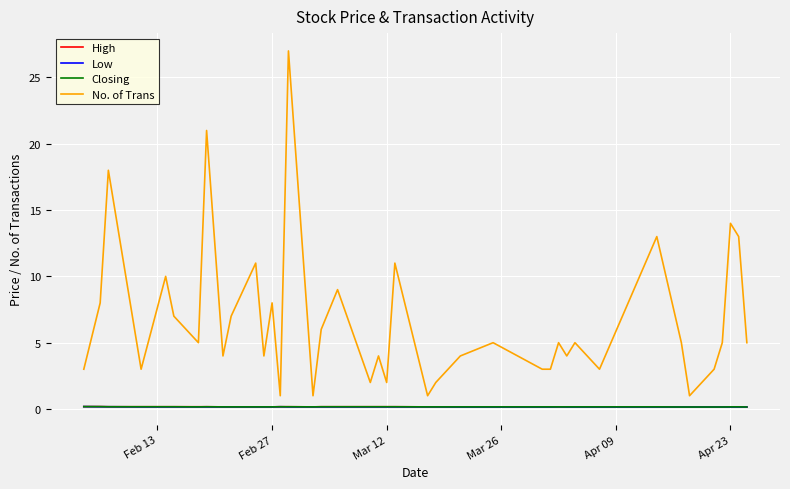

Which series has the largest total across all categories?

No. of Trans